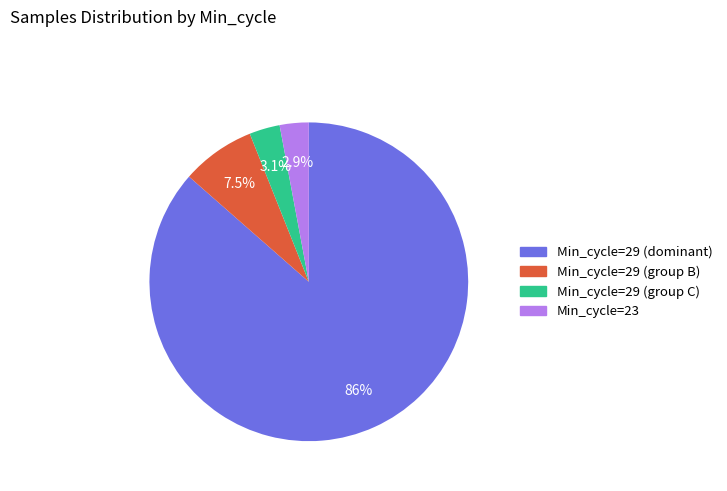

Is there any slice that represents more than half of the pie?

Yes